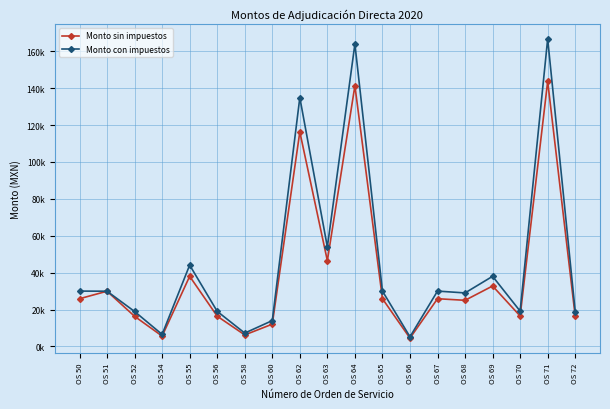

What are all the series names shown in the legend?

Monto sin impuestos, Monto con impuestos